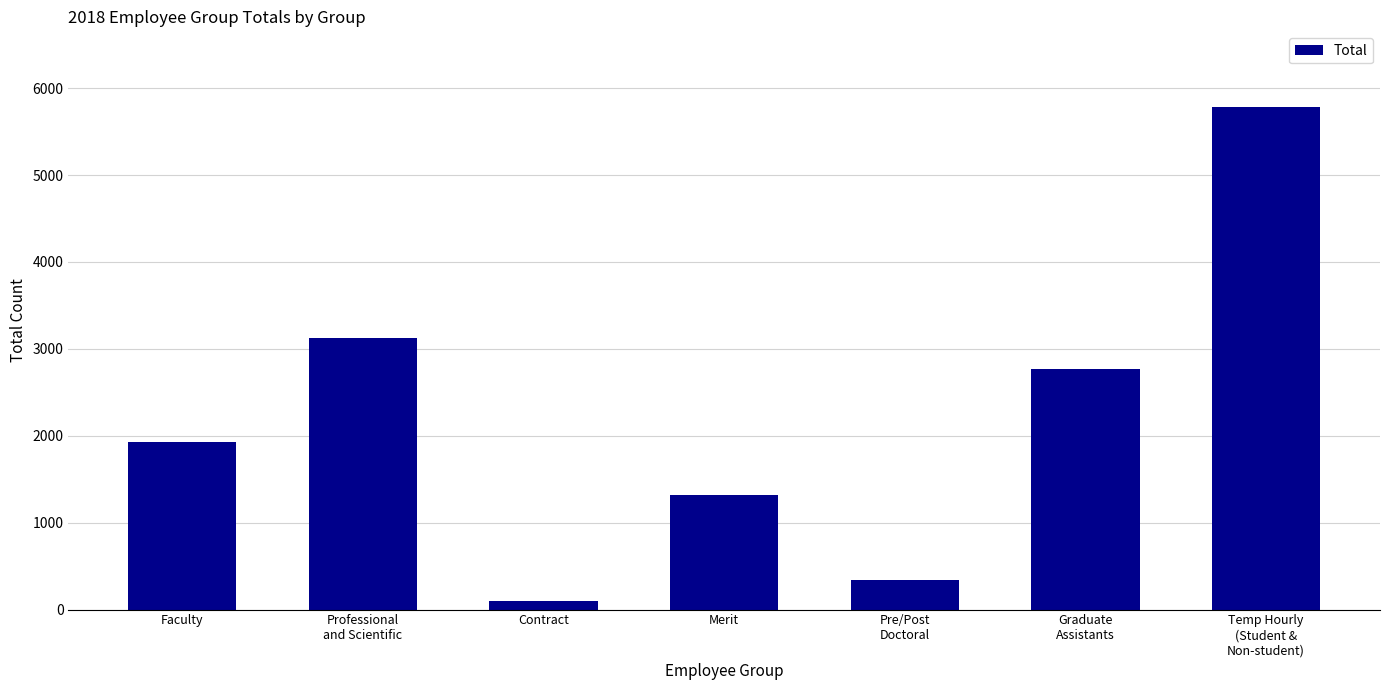

Which label corresponds to the largest value in the chart?

Temp Hourly
(Student &
Non-student)